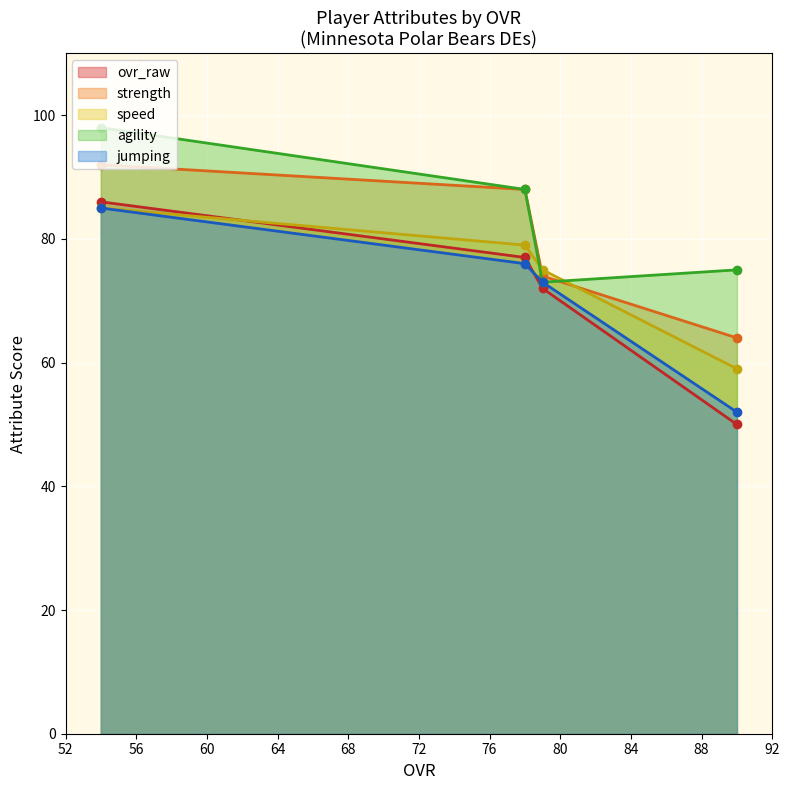

What is the maximum value for strength?

92